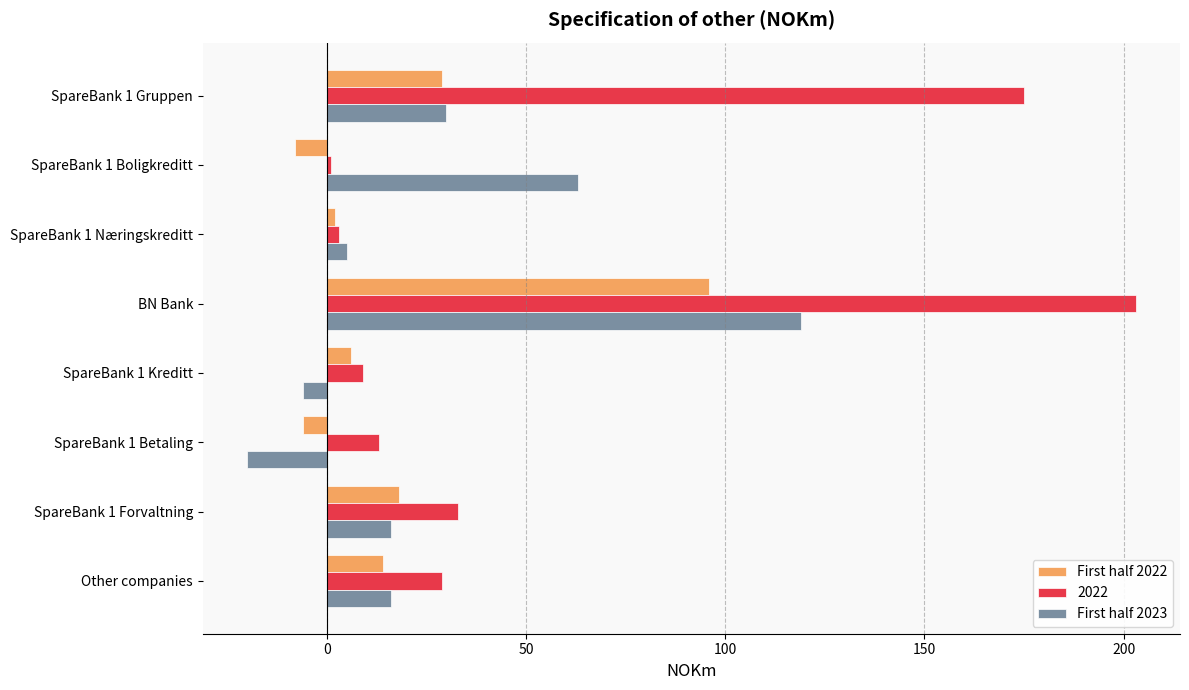

Which series has the widest spread of values?

2022